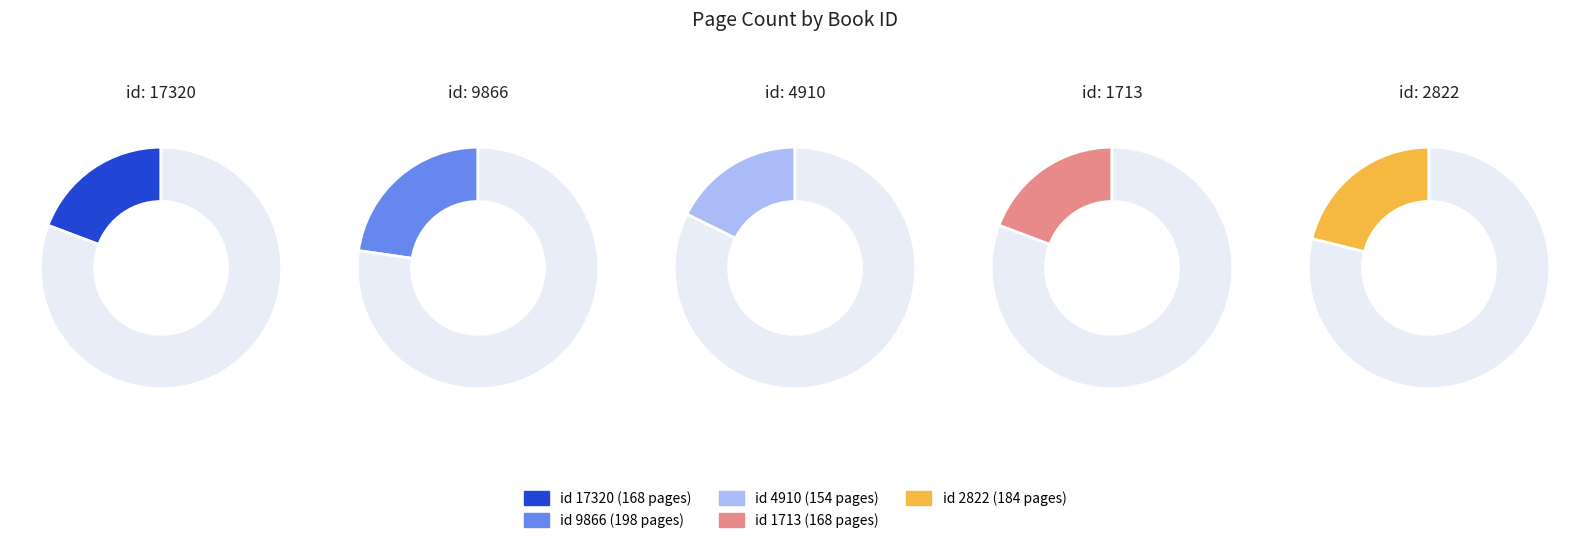

Rank the categories by value from highest to lowest.

9866, 2822, 17320, 1713, 4910